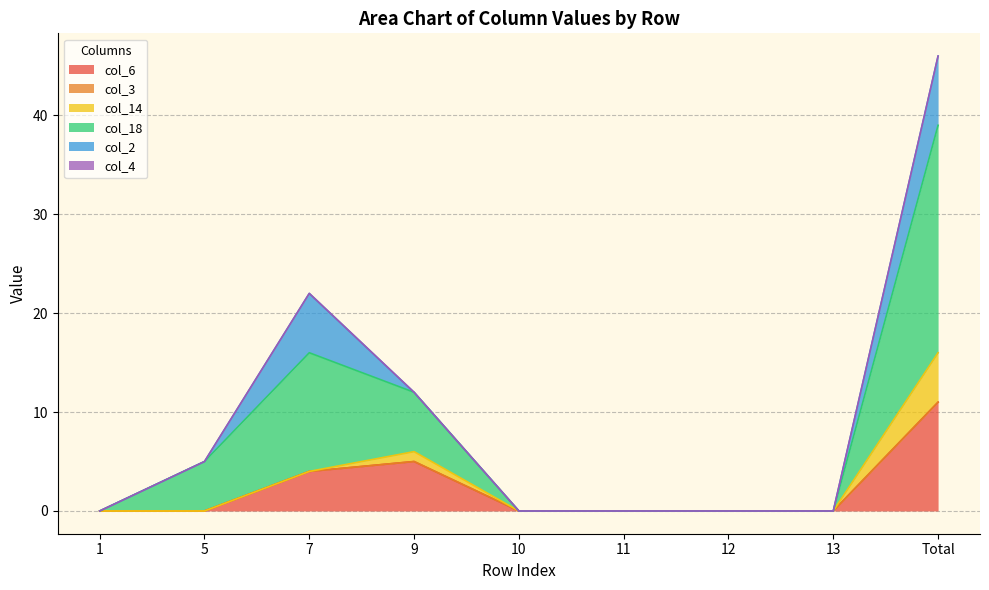

Reading right to left, what are all the values shown in this chart?

col_6: Total=11	13=0	12=0	11=0	10=0	9=5	7=4	5=0	1=0
col_3: Total=0	13=0	12=0	11=0	10=0	9=0	7=0	5=0	1=0
col_14: Total=5	13=0	12=0	11=0	10=0	9=1	7=0	5=0	1=0
col_18: Total=23	13=0	12=0	11=0	10=0	9=6	7=12	5=5	1=0
col_2: Total=7	13=0	12=0	11=0	10=0	9=0	7=6	5=0	1=0
col_4: Total=0	13=0	12=0	11=0	10=0	9=0	7=0	5=0	1=0